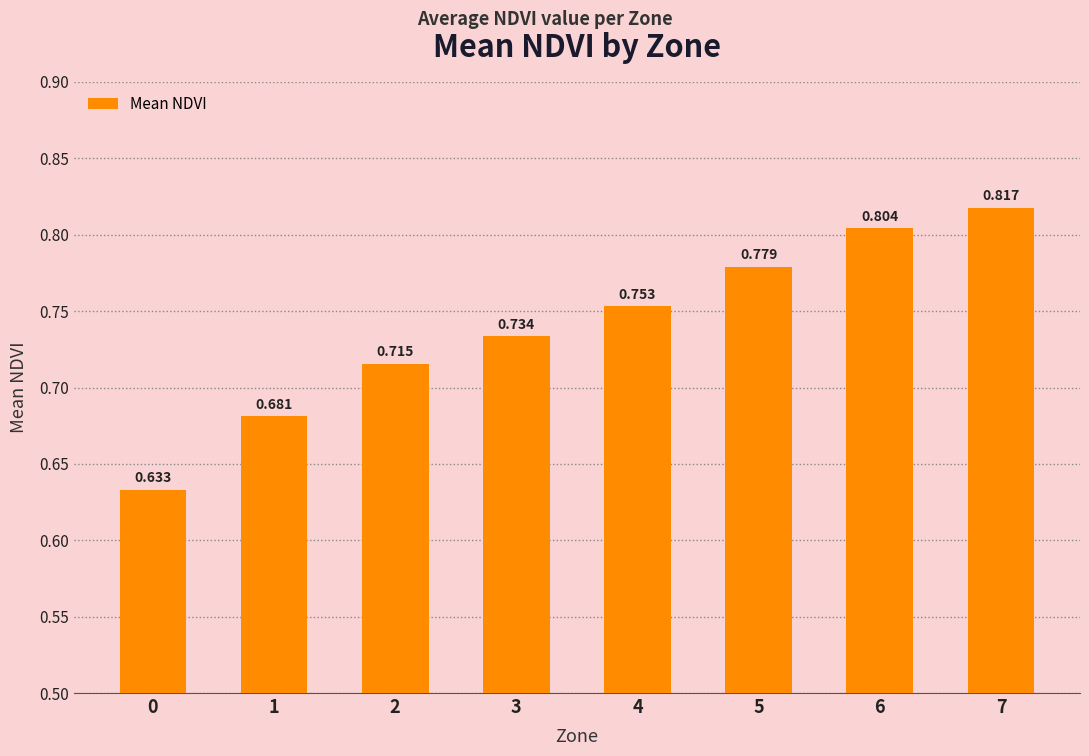

How many categories are shown in the chart?

8